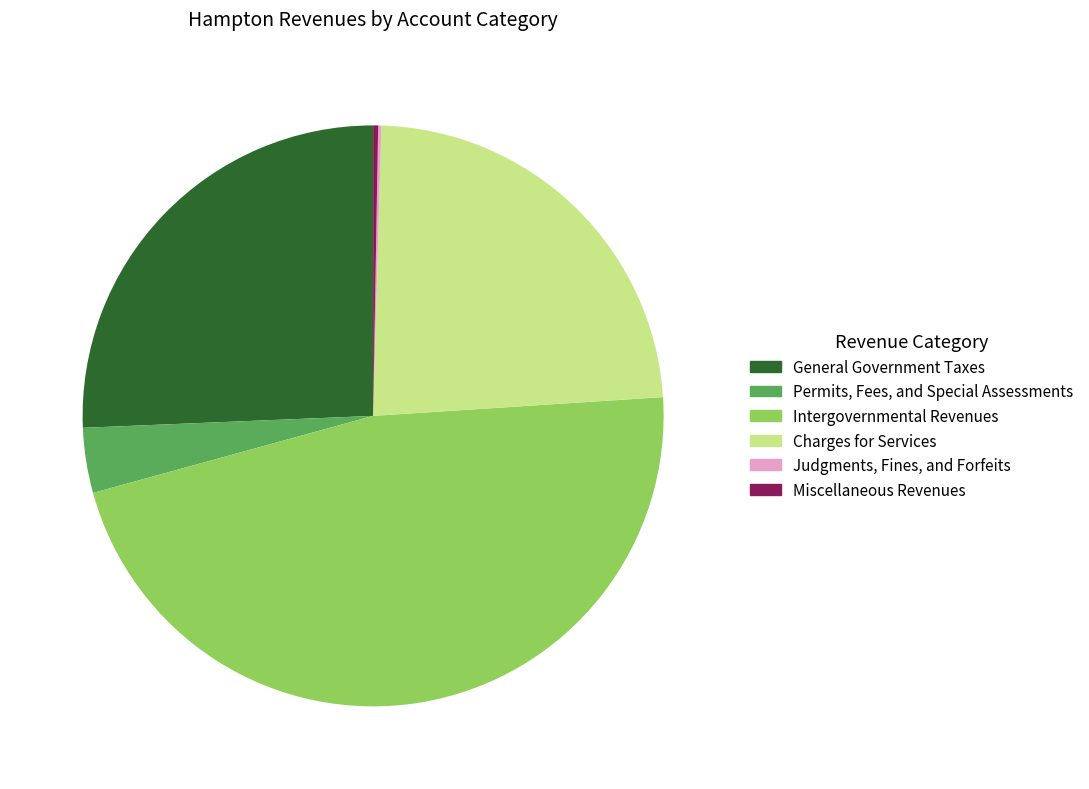

Combined, do General Government Taxes and Intergovernmental Revenues account for over 50%?

Yes